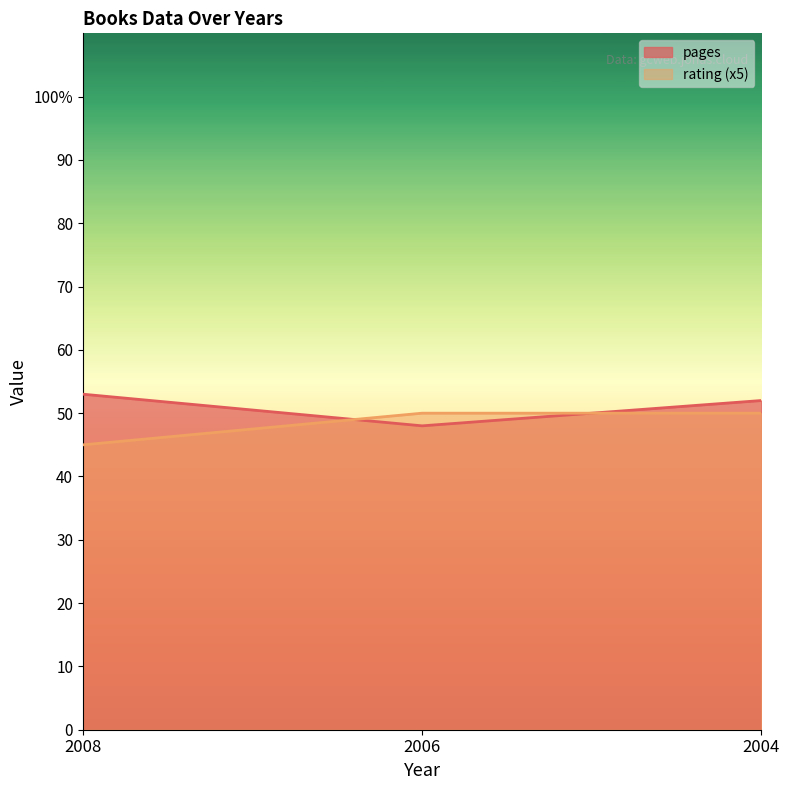

Which series changed the most between 2008 and 2004?

rating (x5)